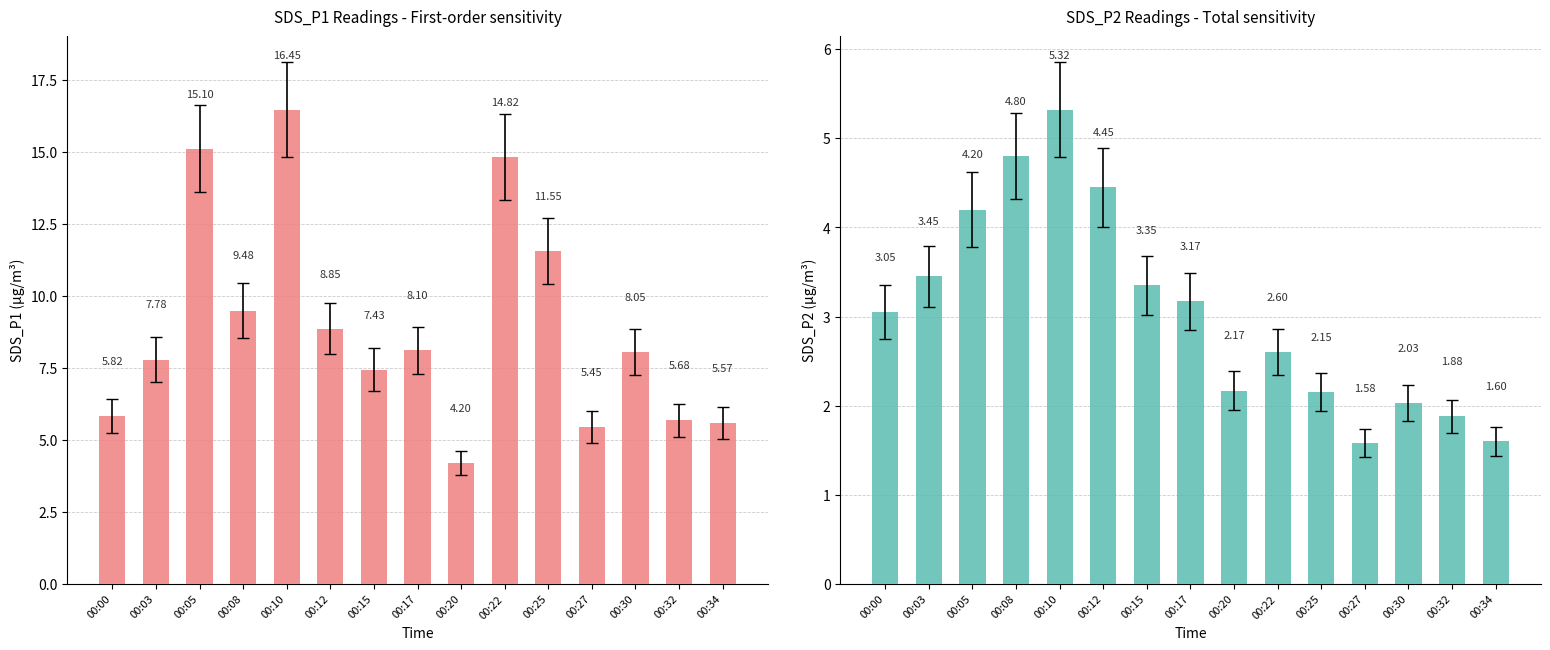

What is the minimum value for SDS_P2?

1.6